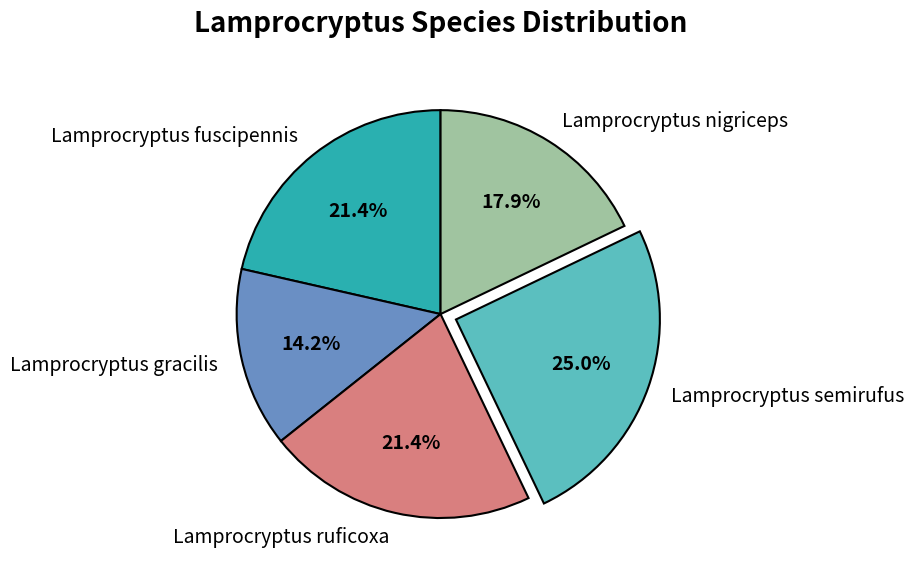

Does Lamprocryptus semirufus account for over 50% of the chart?

No